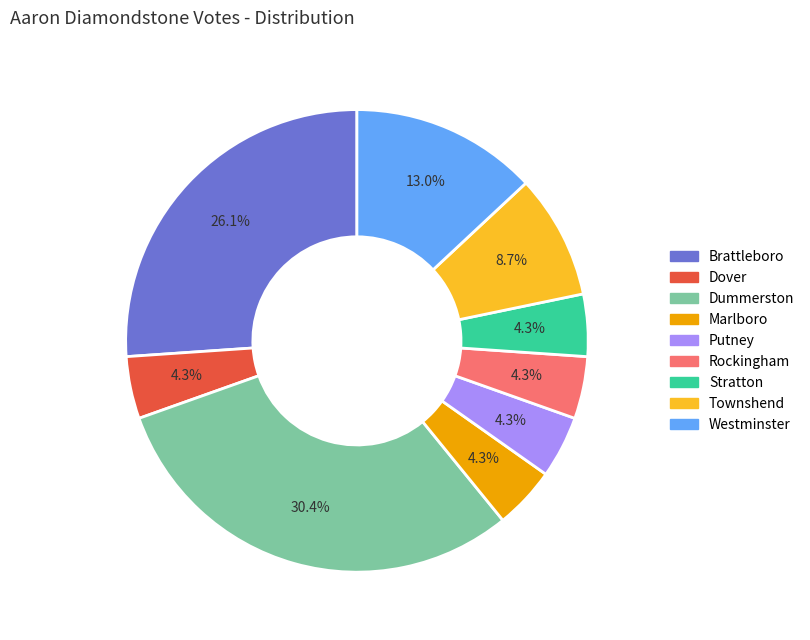

To the nearest percent, what is the average slice percentage?

11%